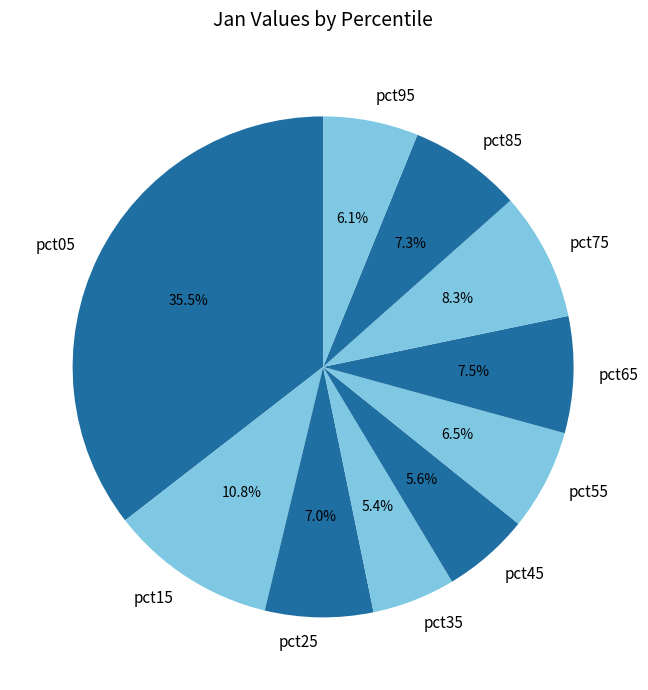

Which category has the biggest portion of the pie?

pct05